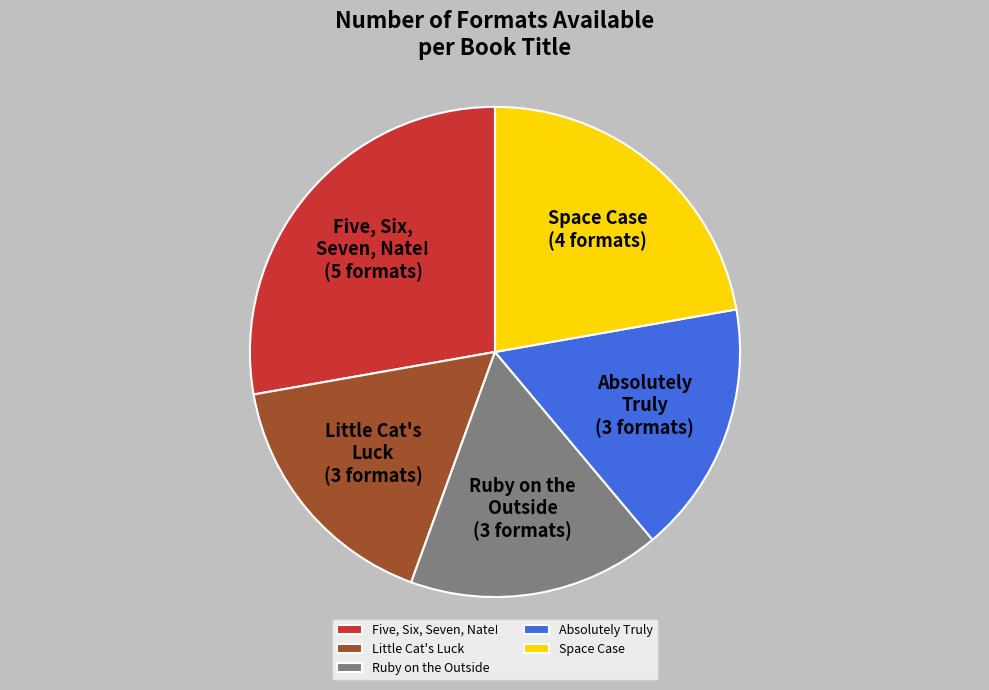

Is it true that Absolutely Truly is 17% of the pie?

True